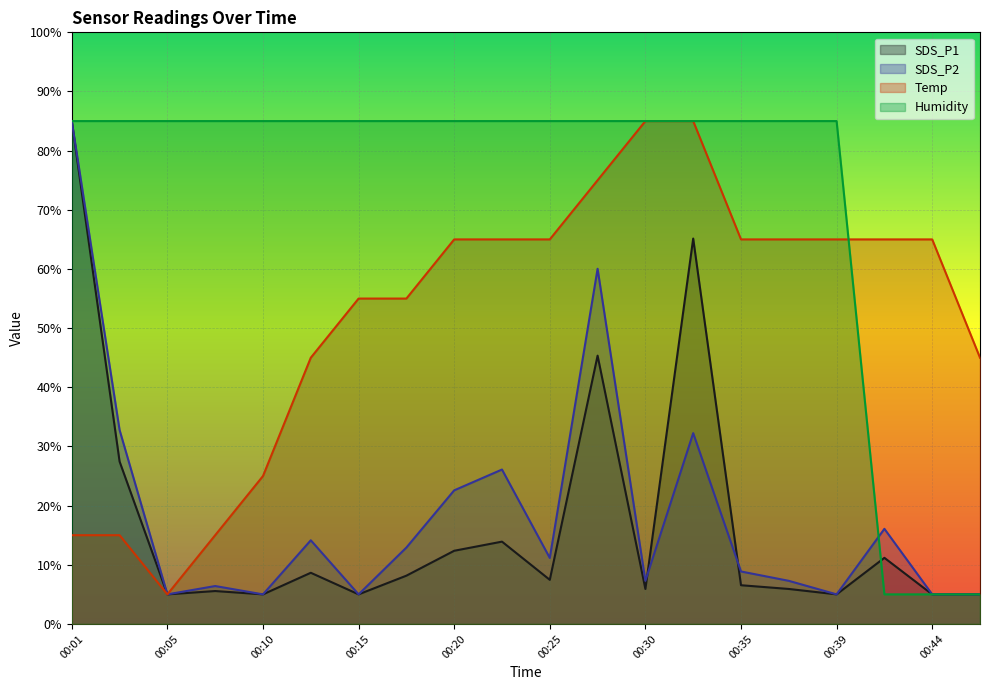

What is the difference between the highest and lowest values at 00:39?

80.0